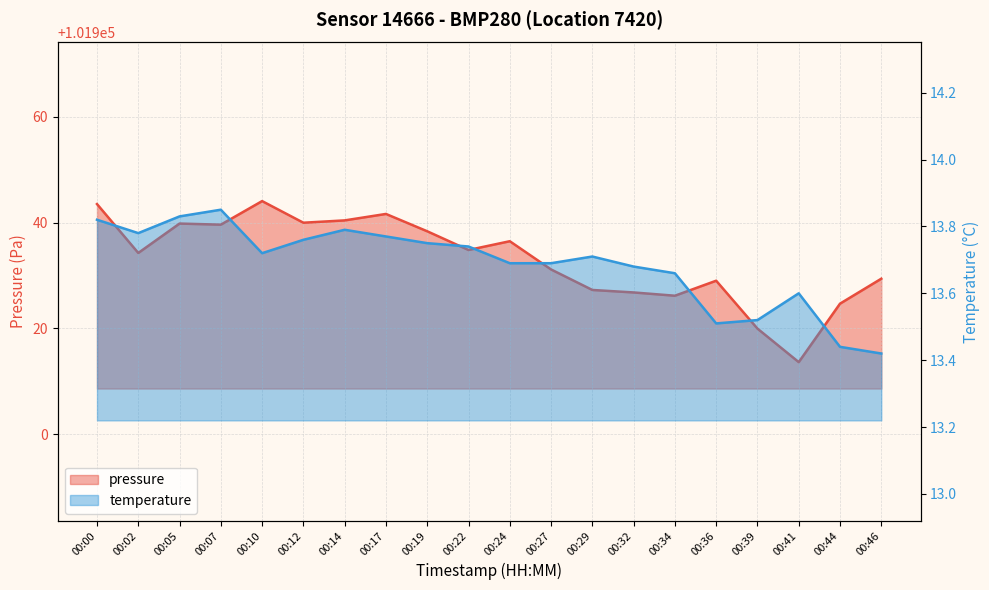

Rank the categories by temperature value from lowest to highest.

00:46, 00:44, 00:36, 00:39, 00:41, 00:34, 00:32, 00:24, 00:27, 00:29, 00:10, 00:22, 00:19, 00:12, 00:17, 00:02, 00:14, 00:00, 00:05, 00:07